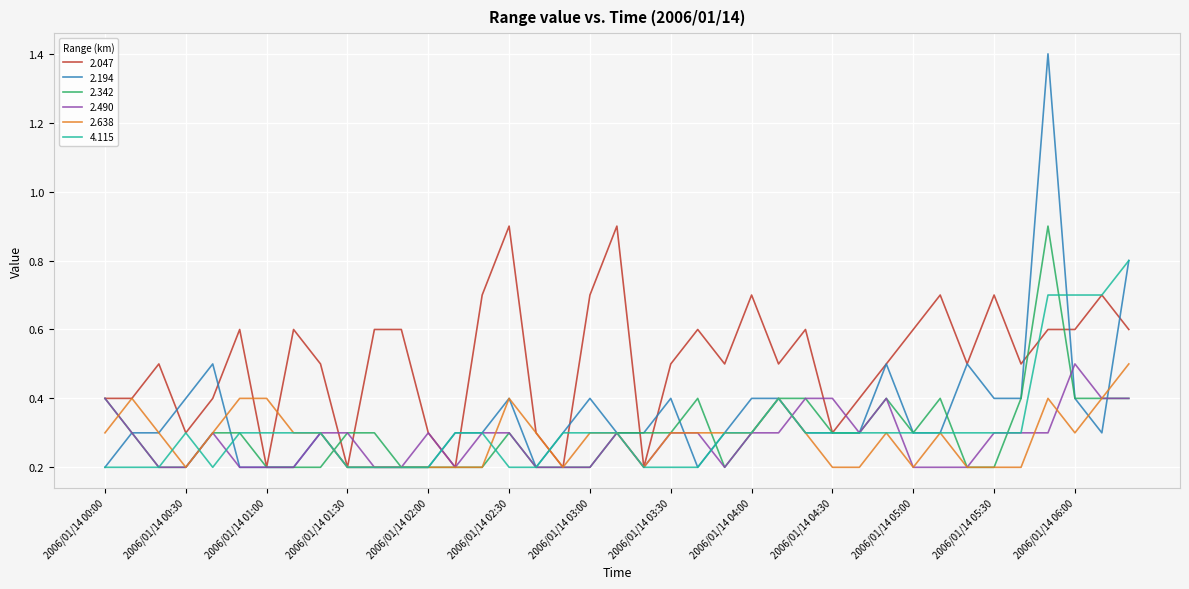

Which series has the widest spread of values?

2.194